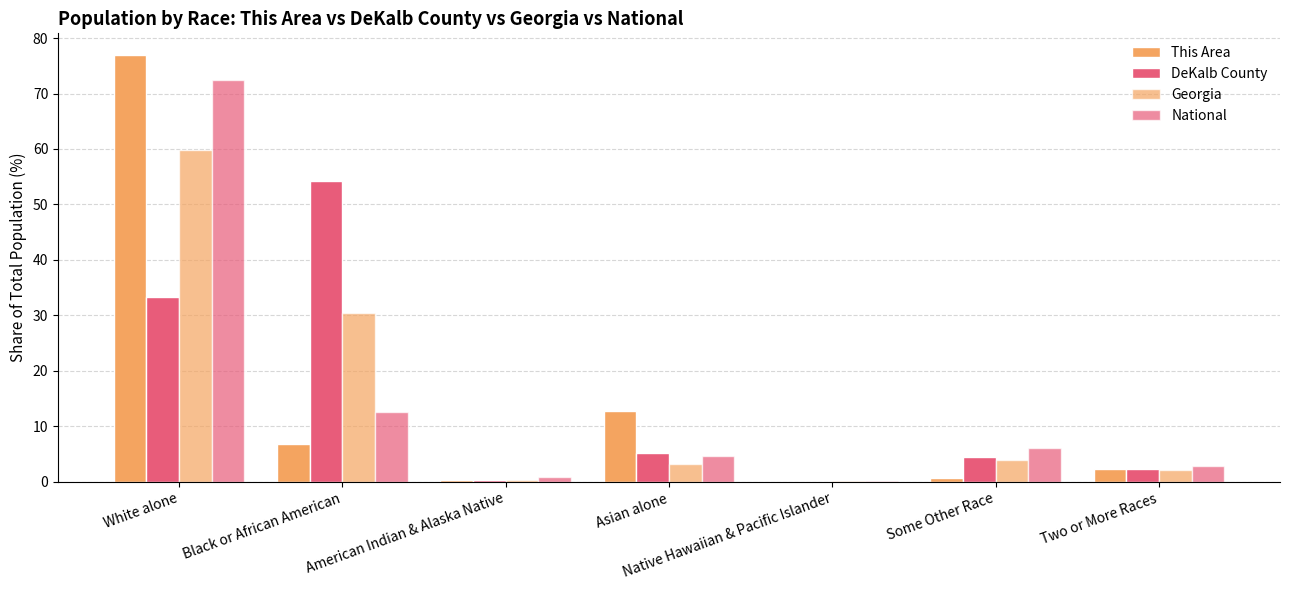

What is the sum of all National values?

100.0